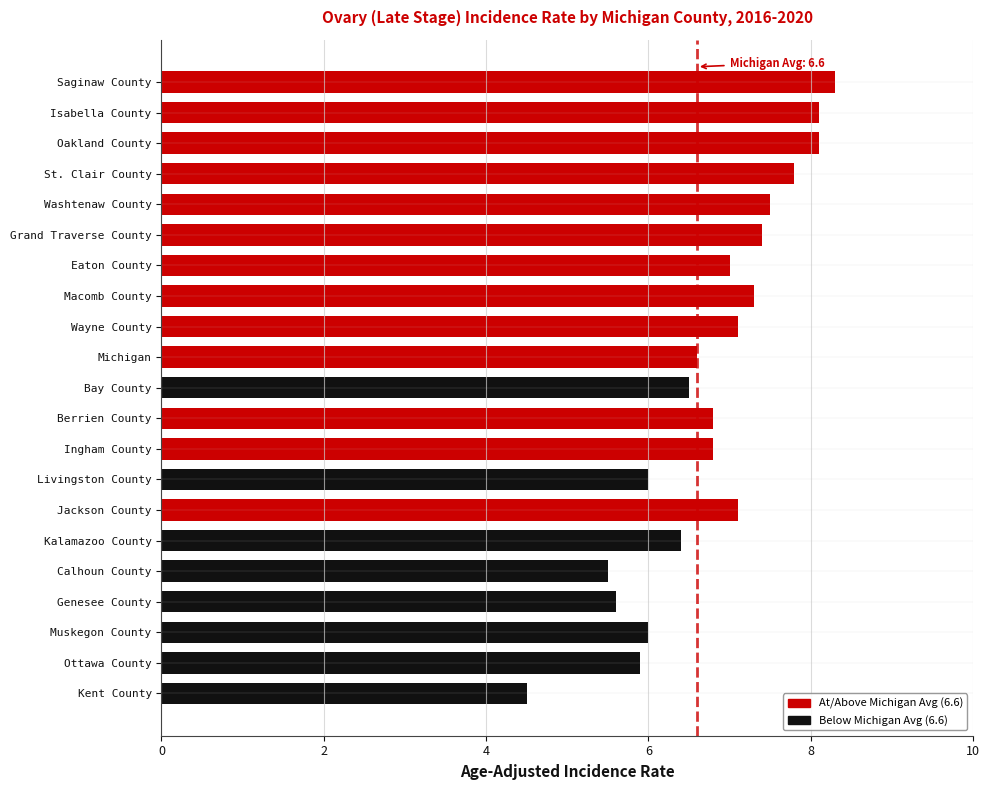

How many groups of bars are there?

21